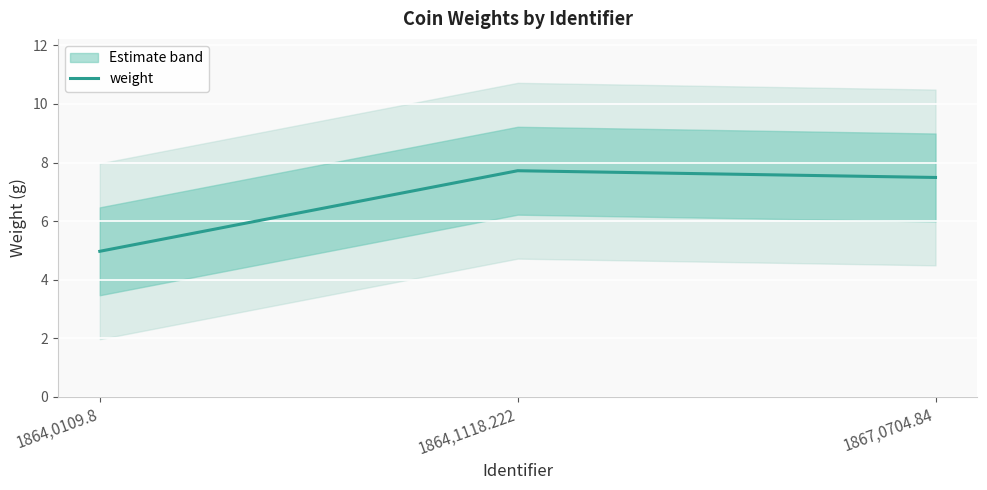

What position from the right is 1864,0109.8?

3